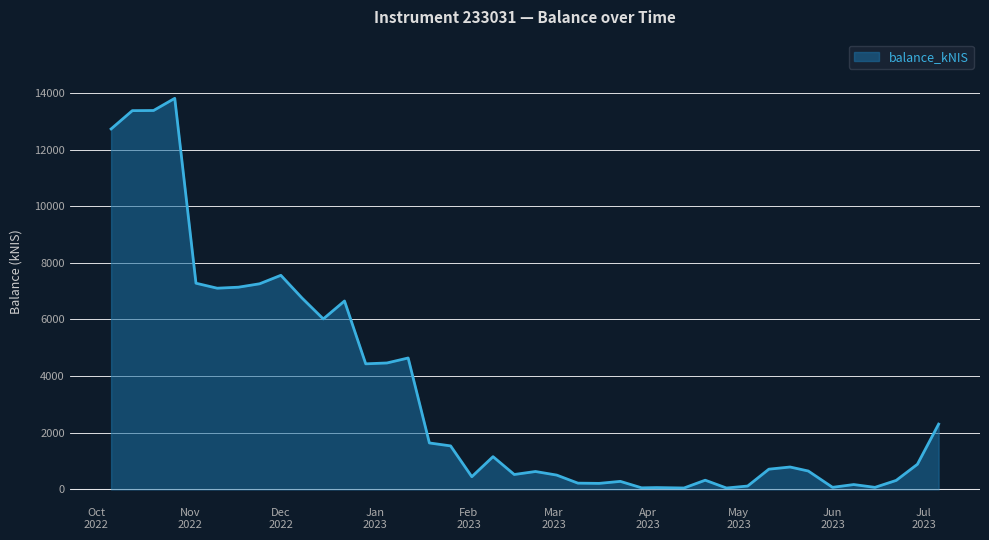

What is the maximum value shown in the chart?

13809.7